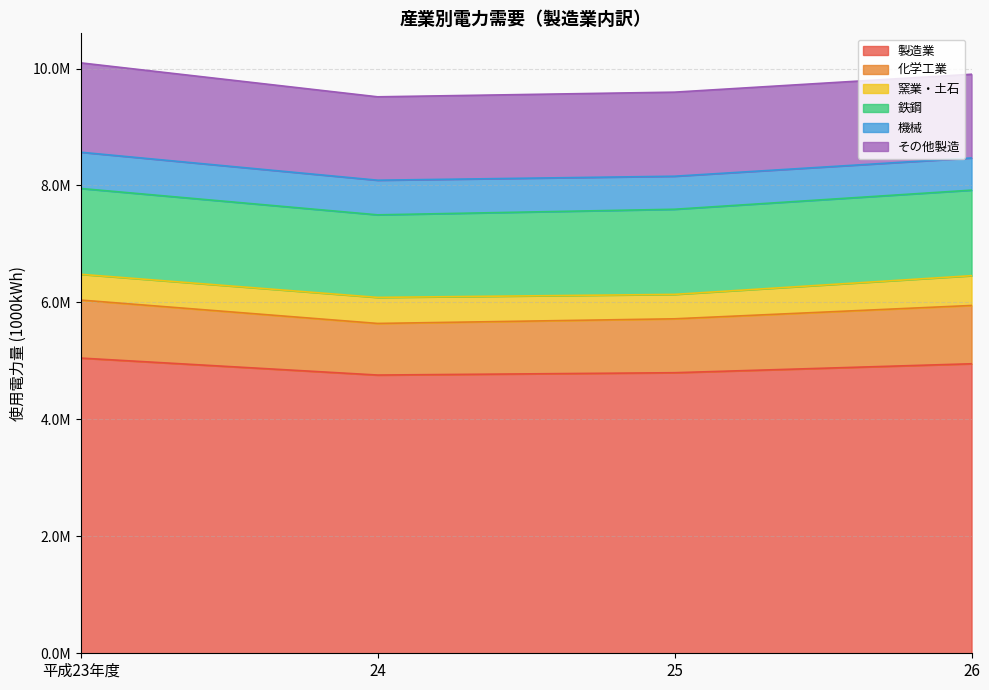

Reading left to right, list all the values displayed in this chart.

製造業: 5048436	4758024	4797960	4951009
化学工業: 992195	882436	921934	996887
窯業・土石: 440451	445405	417514	509559
鉄鋼: 1467621	1411879	1455831	1462597
機械: 619866	592233	564996	550514
その他製造: 1528303	1426071	1437685	1431452